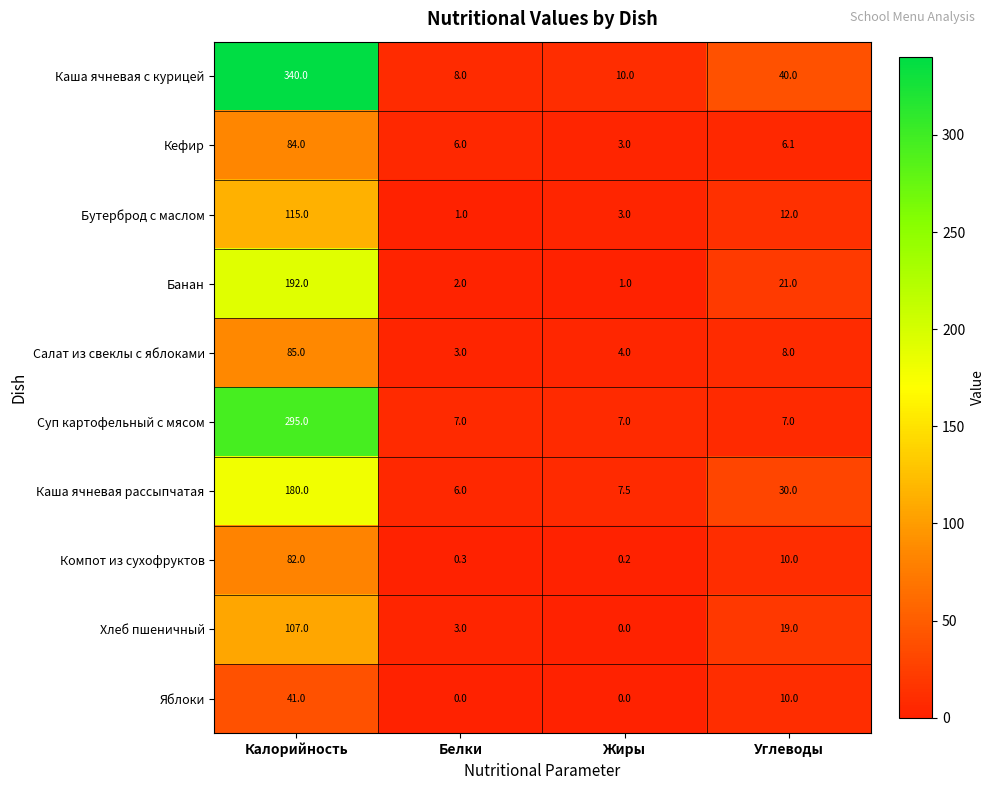

What is the sum of the Хлеб пшеничный values at Калорийность and Жиры?

107.0